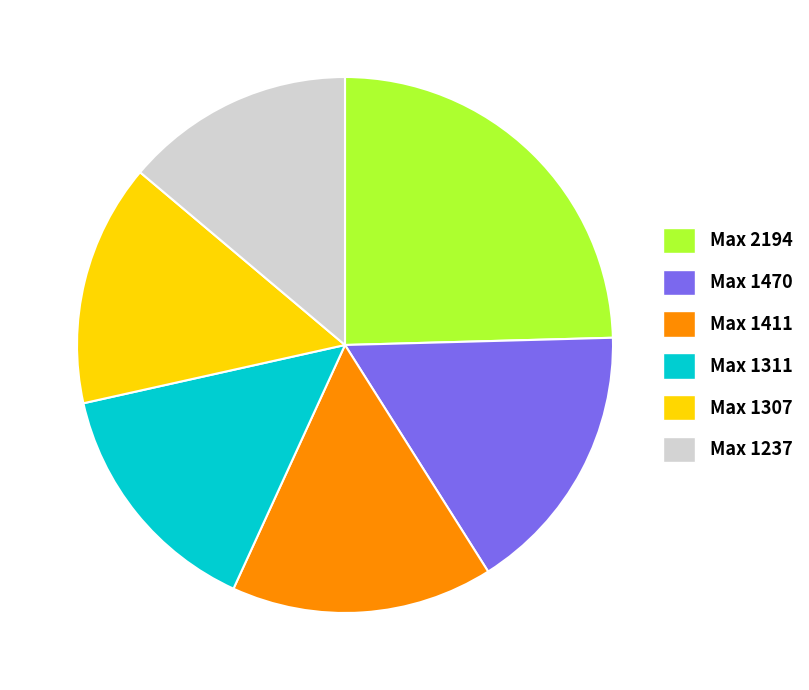

Do Max 1411 and Max 2194 together represent more than half of the pie?

No